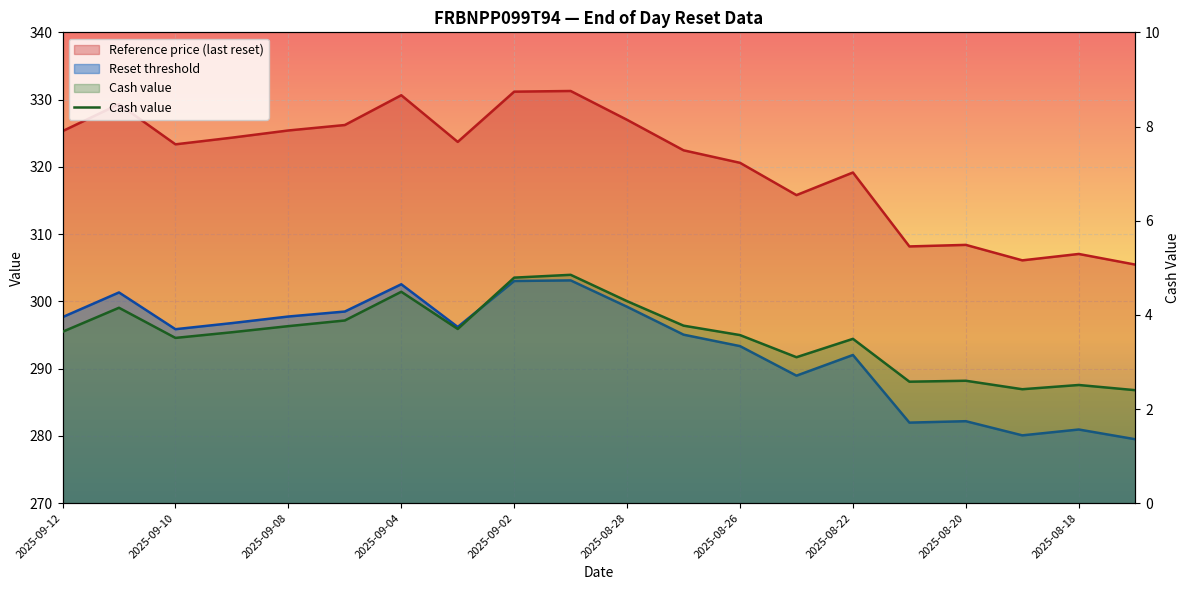

Reading left to right, extract all data points from this chart.

Reset threshold: 297.7	301.3	295.9	296.8	297.8	298.5	302.5	296.2	303.0	303.1	299.2	295.1	293.3	289.0	292.0	282.0	282.2	280.1	281.0	279.5
Reference price (last reset): 325.3	329.3	323.4	324.3	325.4	326.2	330.6	323.7	331.2	331.3	327.0	322.5	320.6	315.8	319.2	308.2	308.4	306.1	307.1	305.5
Cash value: 3.6	4.2	3.5	3.6	3.8	3.9	4.5	3.7	4.8	4.8	4.3	3.8	3.6	3.1	3.5	2.6	2.6	2.4	2.5	2.4